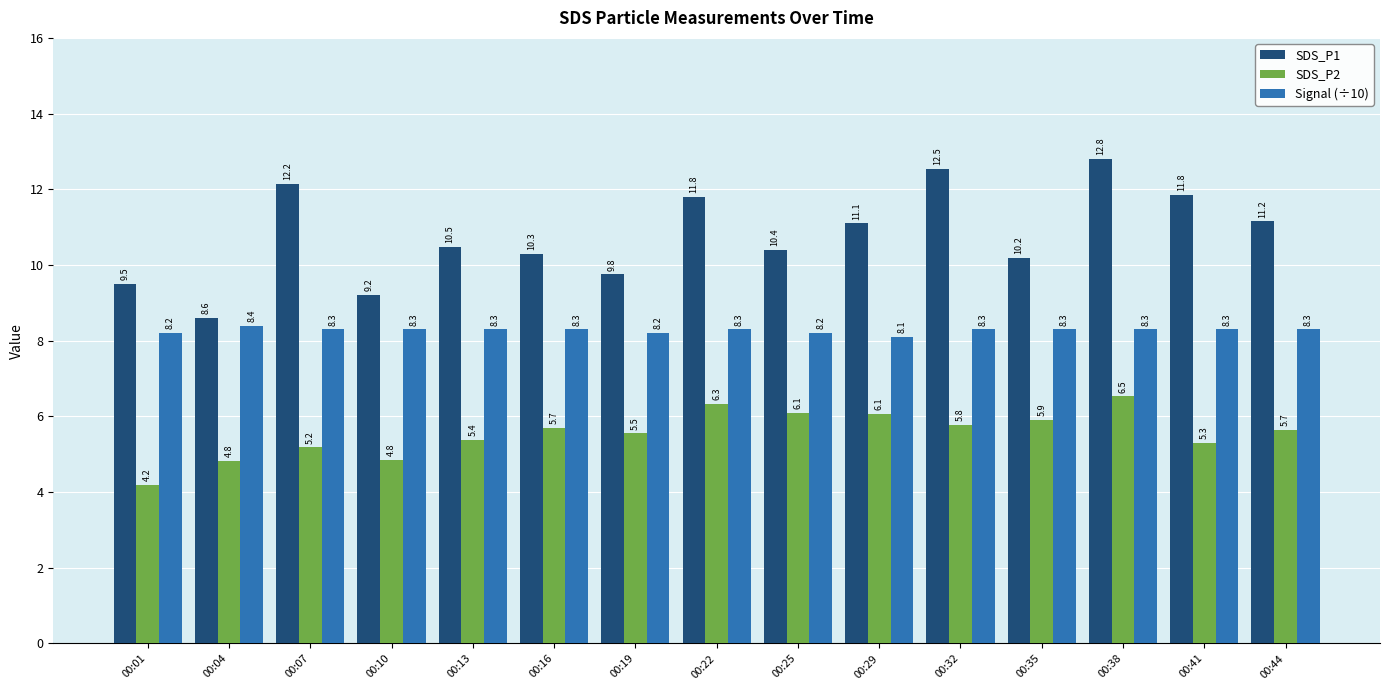

How many groups of bars are there?

15